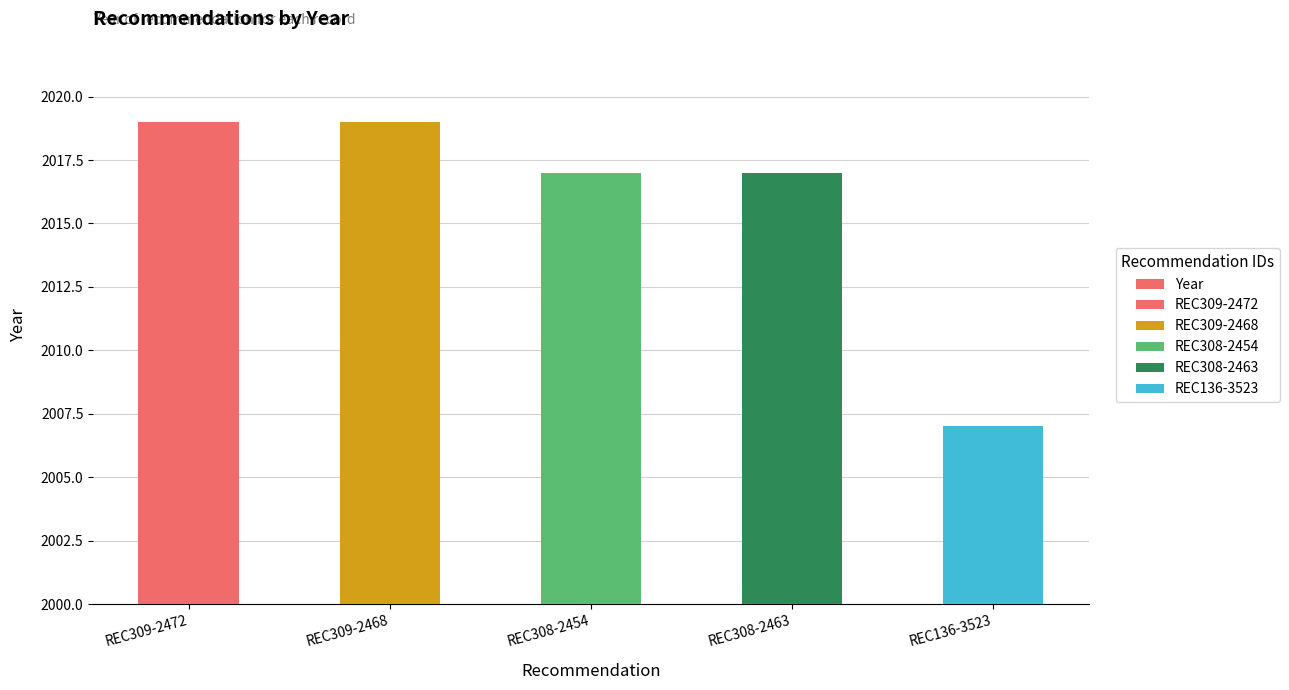

How many values are between 2017 and 2019?

4